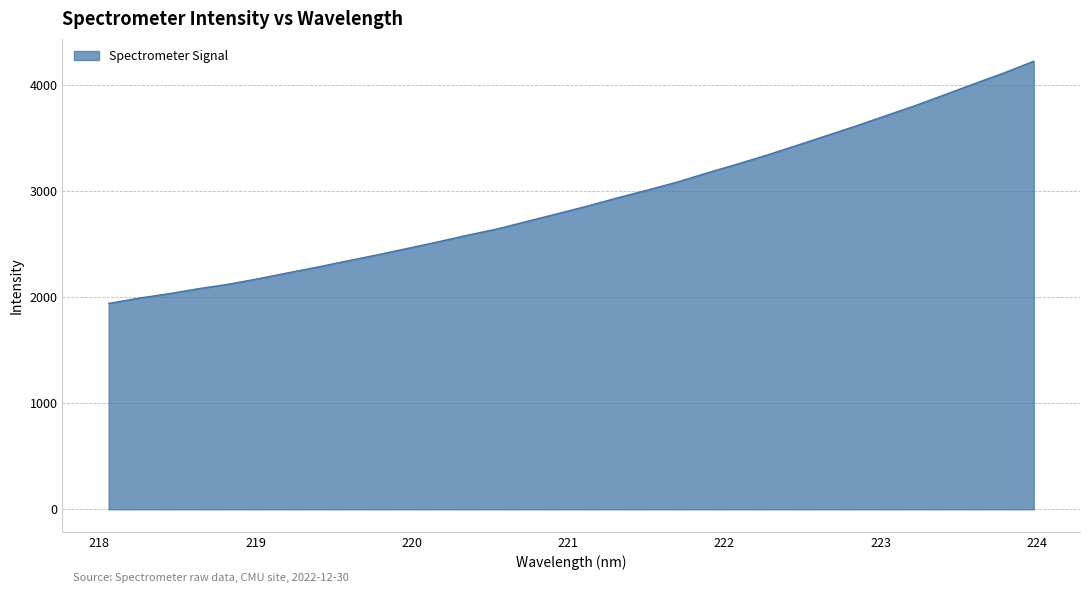

What is the difference between the maximum and minimum values?

2284.8